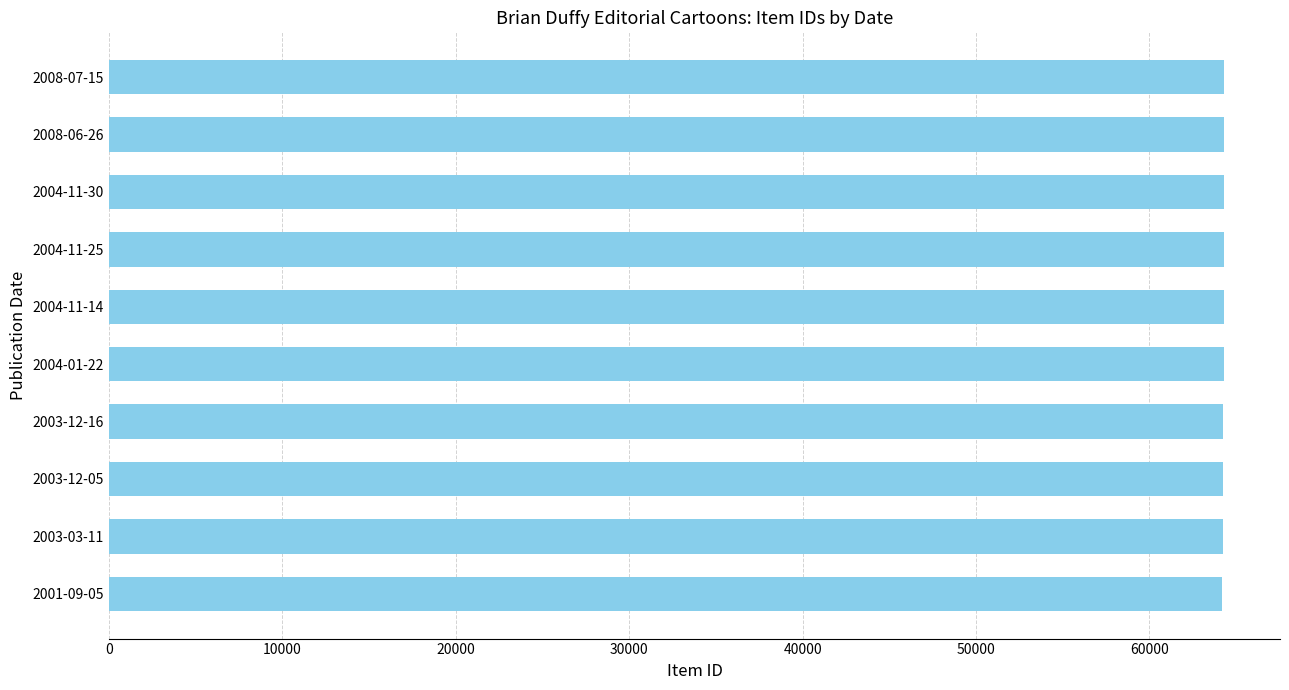

What is the average value?

64272